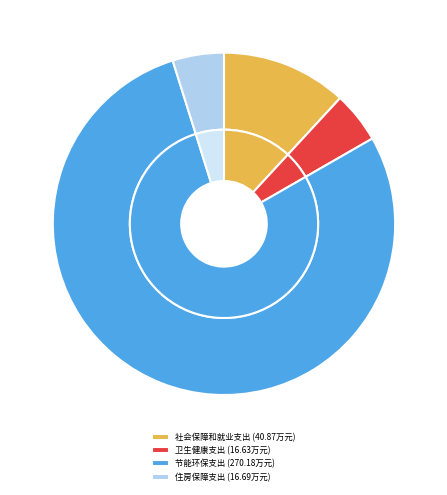

Which category accounts for the majority?

节能环保支出